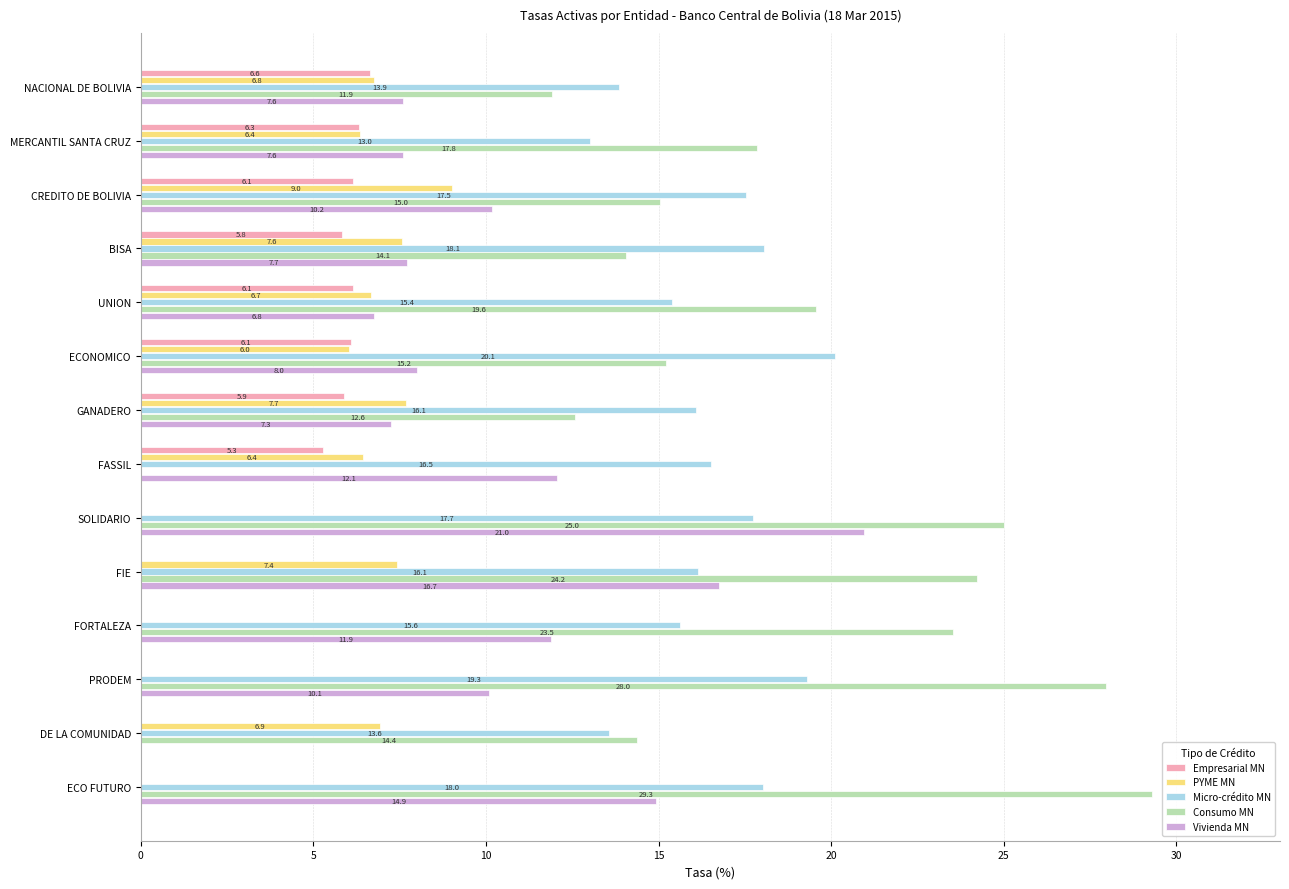

What are all the series names shown in the legend?

Empresarial MN, PYME MN, Micro-crédito MN, Consumo MN, Vivienda MN